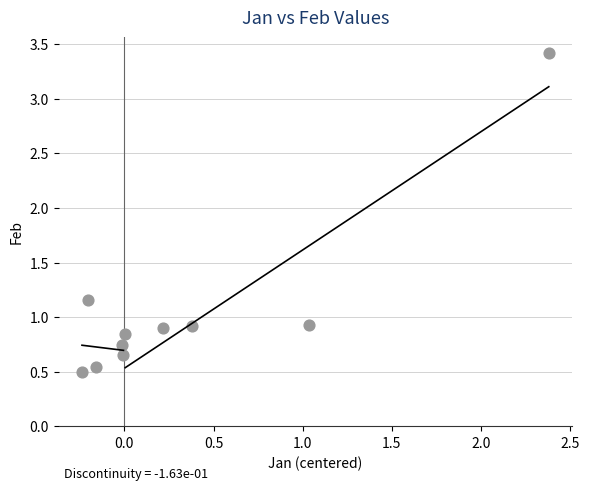

What is the average Y value?

1.1